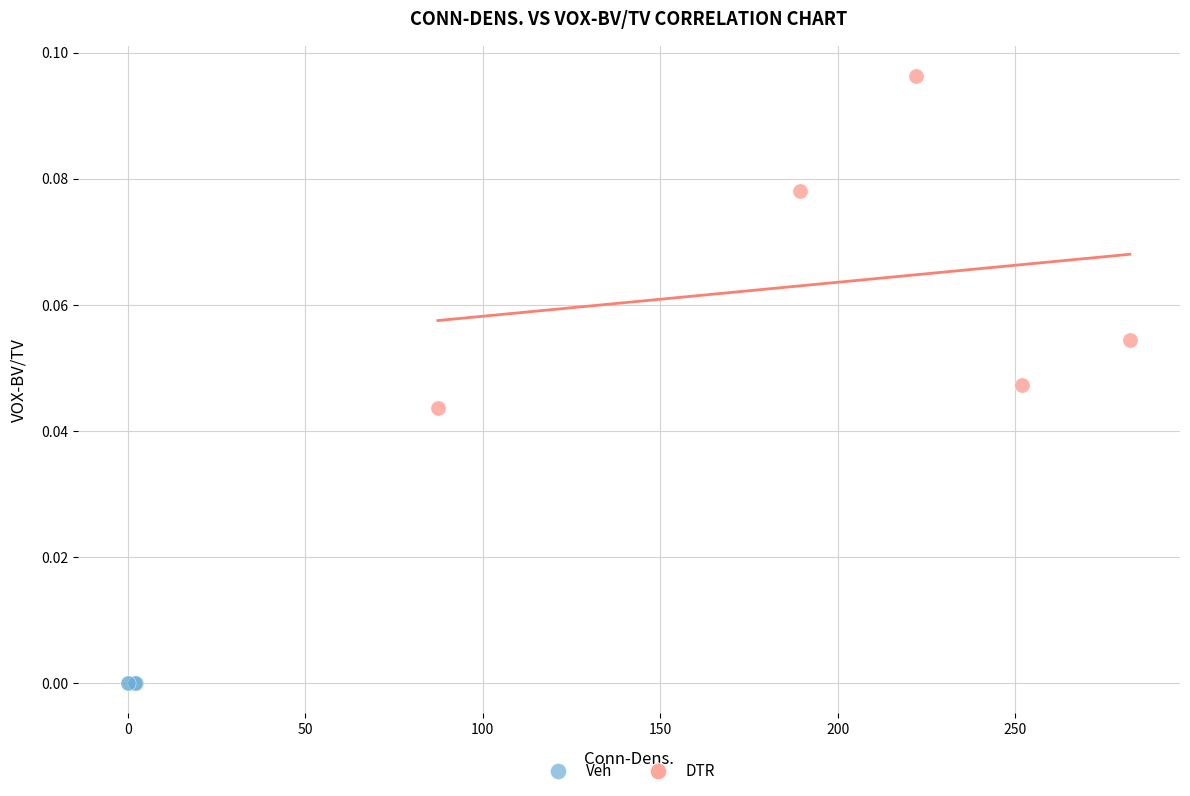

Which series contains the highest Y value?

DTR